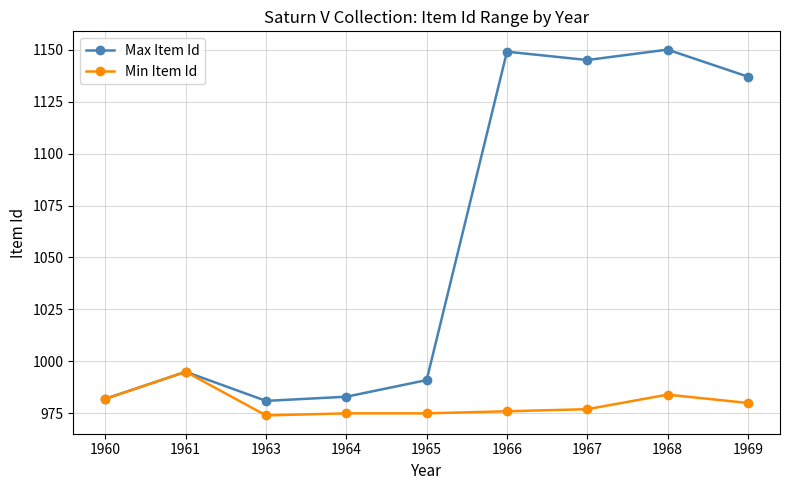

What is the sum of the Max Item Id values at 1969 and 1960?

2119